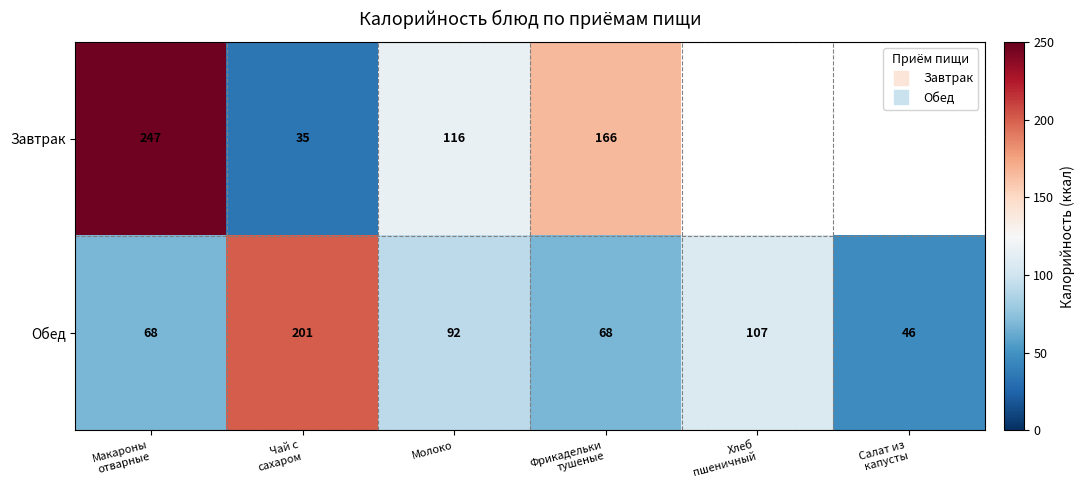

How many series are shown in this chart?

2